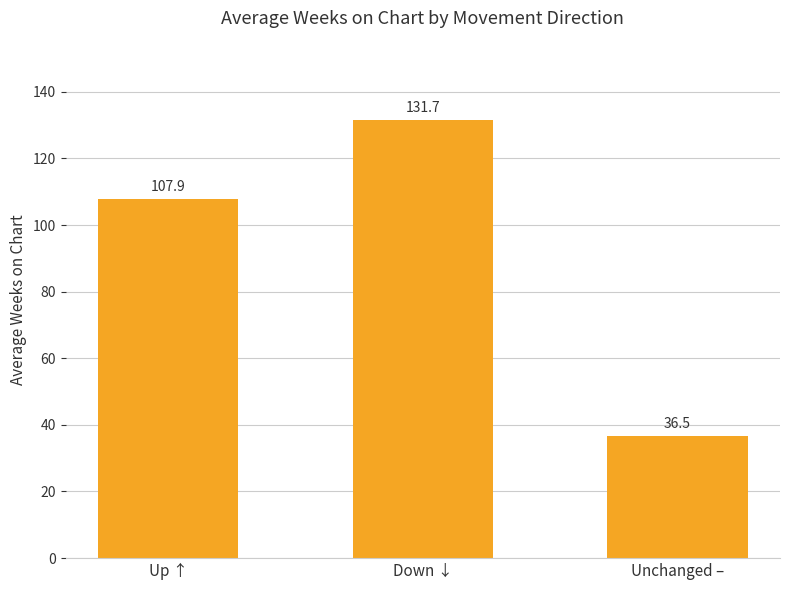

What is the maximum value shown in the chart?

131.7